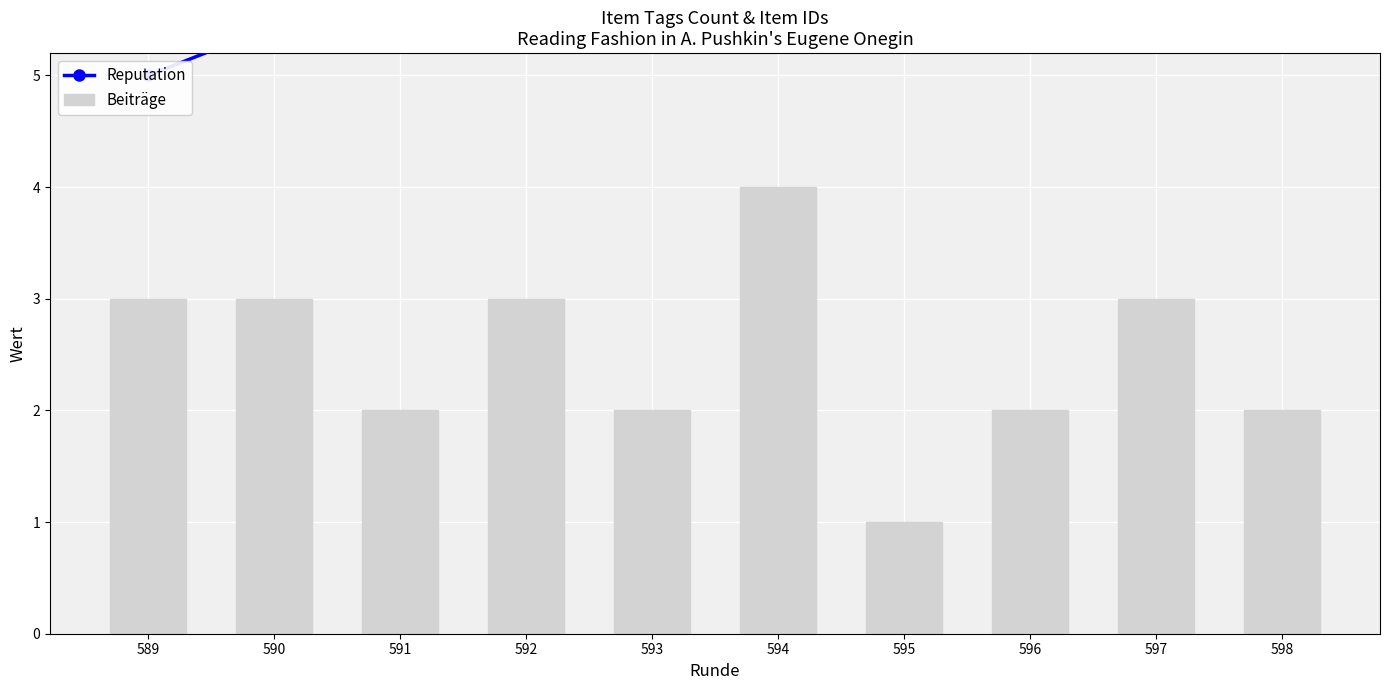

Between 593 and 596, which is larger?

596